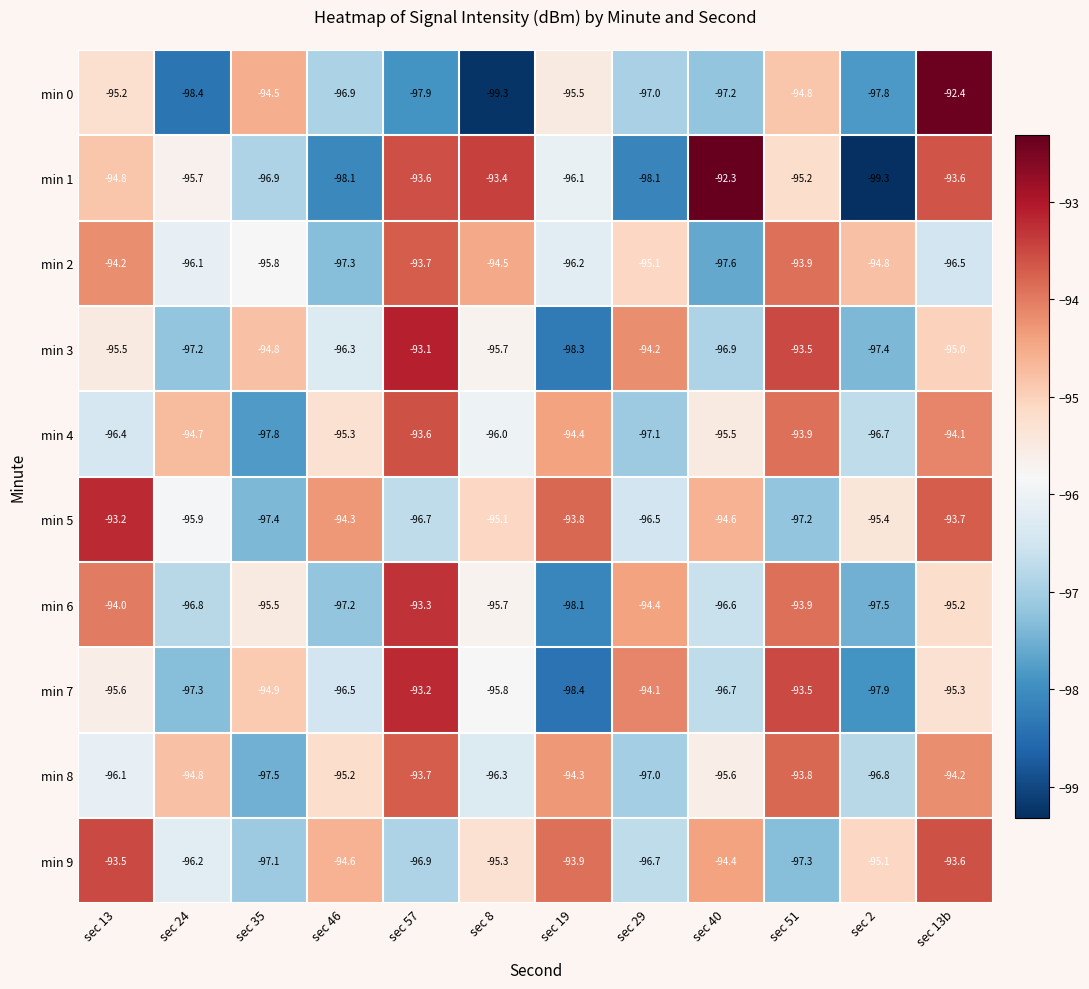

Which series changed the most between sec 24 and sec 35?

min 0